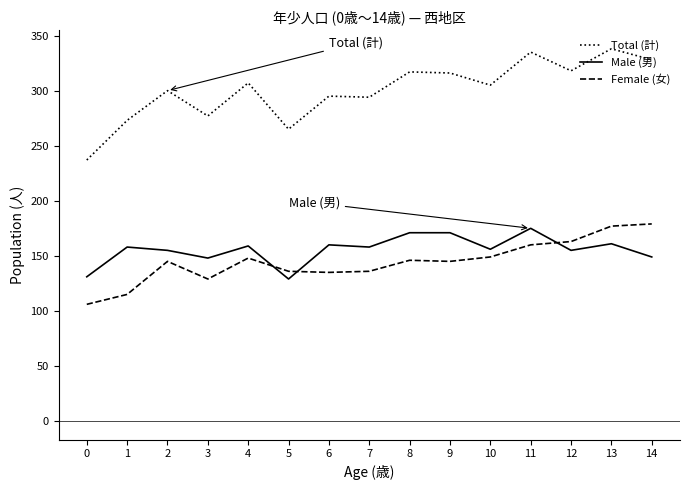

True or false: Total (計) and Male (男) intersect in this chart.

False